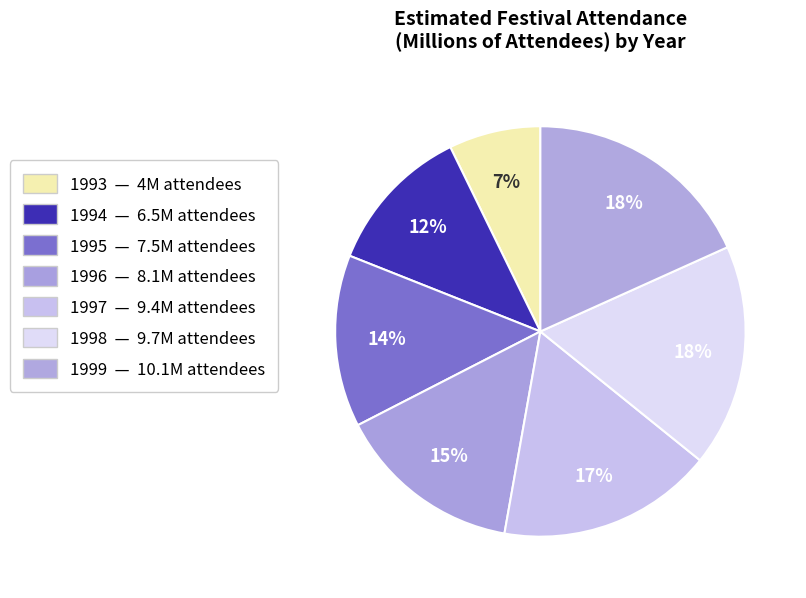

Combined, what portion of the pie is 1998 and 1996?

32.2%